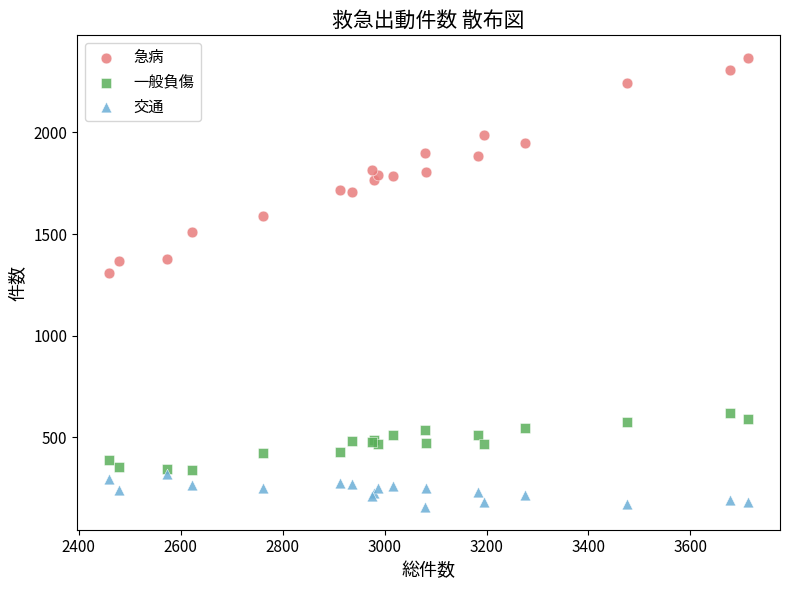

Which series has the largest Y range (max minus min)?

急病